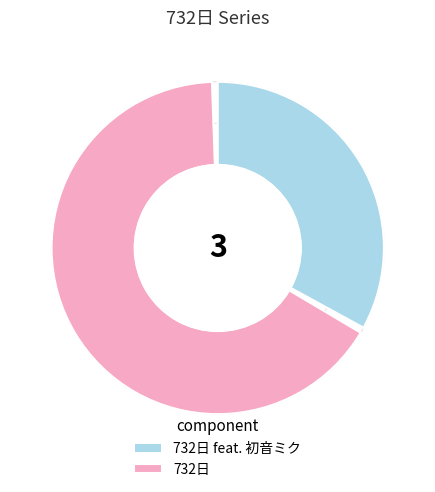

Which slice represents more than half of the pie?

732日